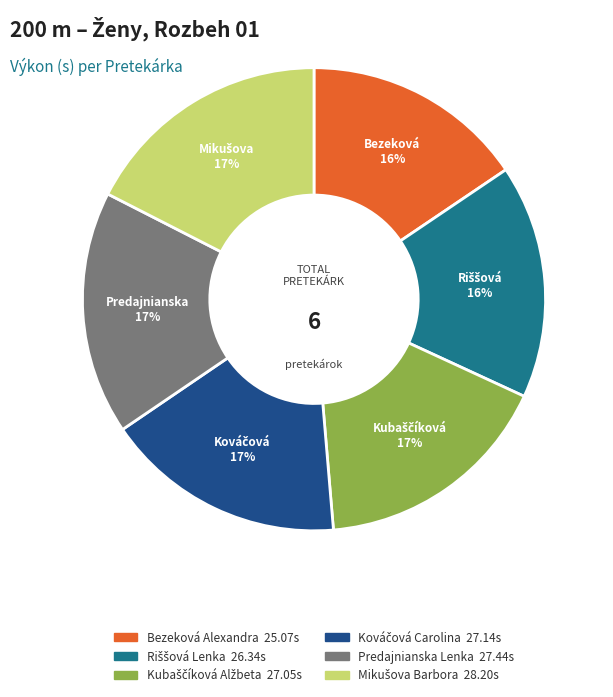

To the nearest percent, what is the average slice percentage?

17%